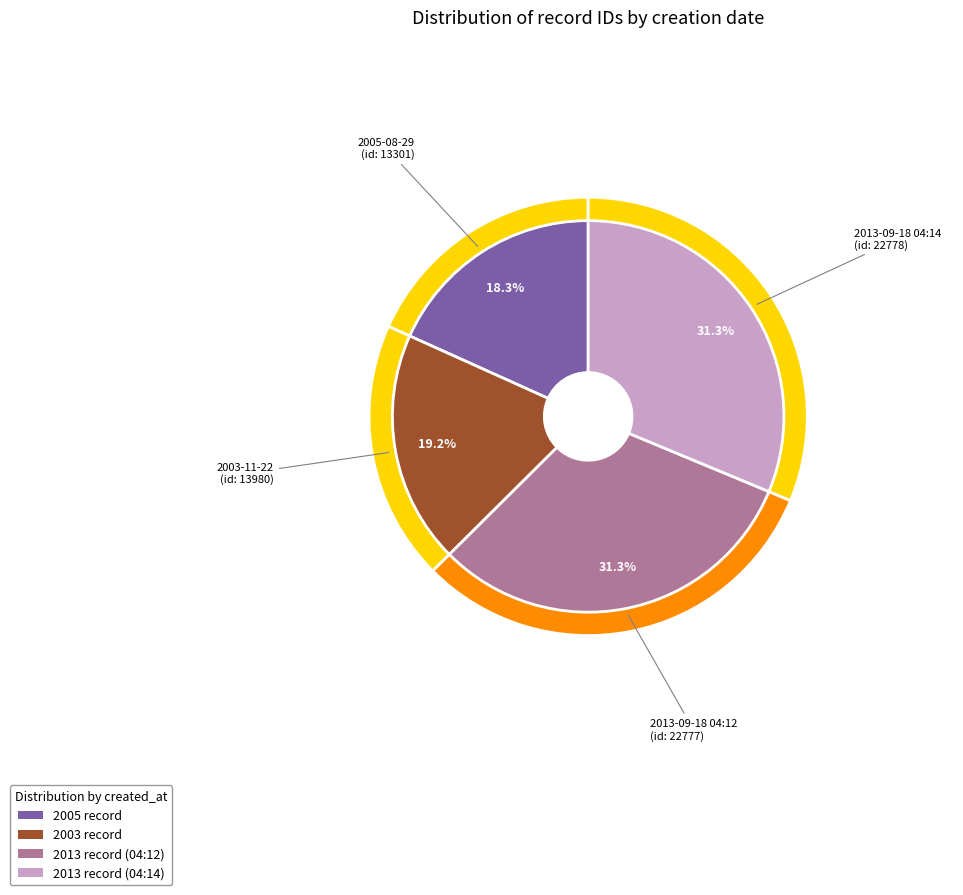

Approximately how many times larger is the value at 2013-09-18 04:12 compared to 2003-11-22?

1.6